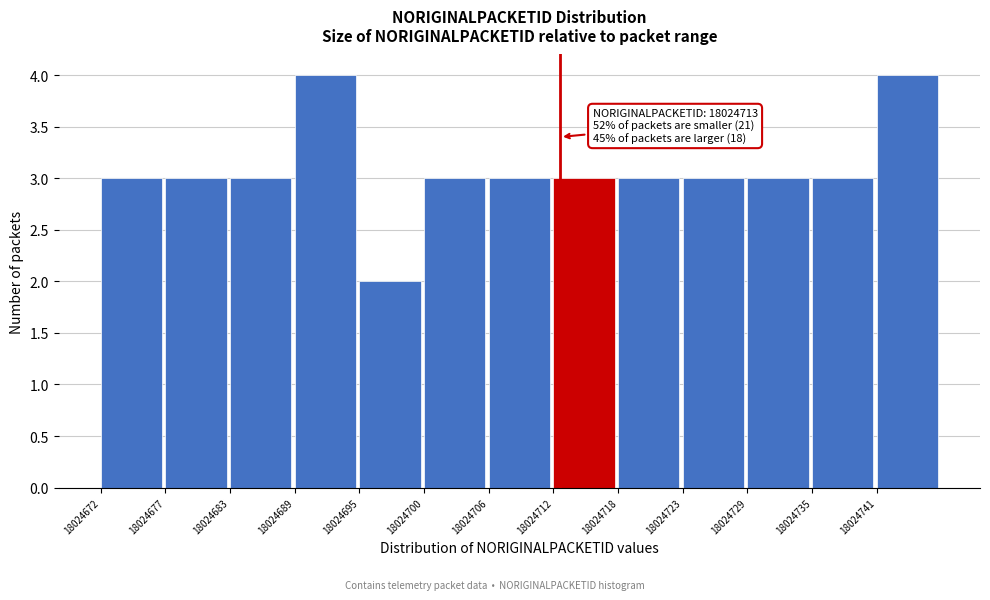

Reading left to right, transcribe all the data shown in this chart.

3	3	3	4	2	3	3	3	3	3	3	3	4